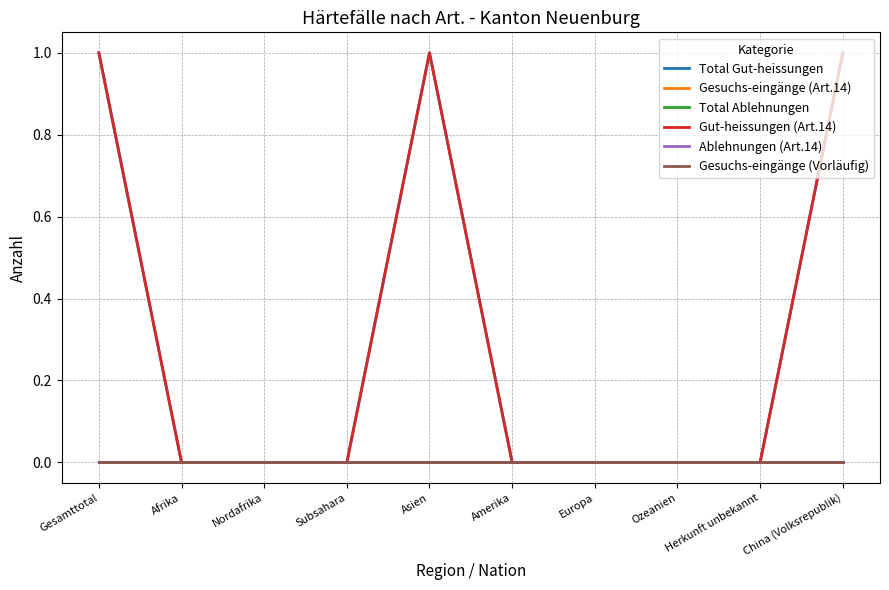

Does the chart display data point markers on the line(s)?

No